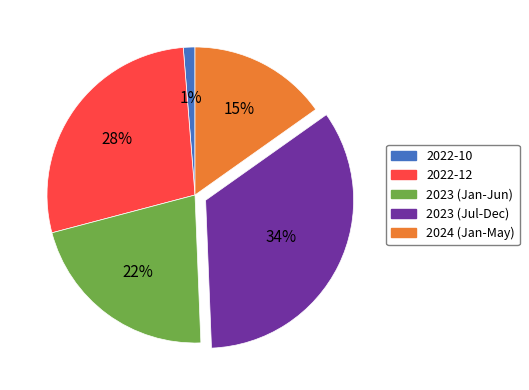

To the nearest percent, what is the difference between the largest and smallest slice percentages?

33%